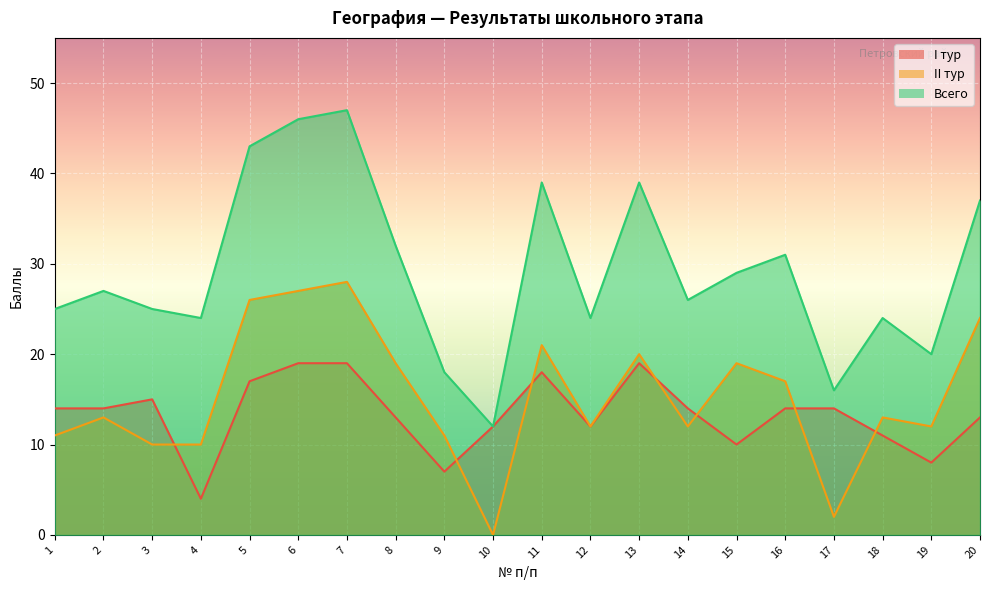

True or false: I тур and Всего cross at least once.

False